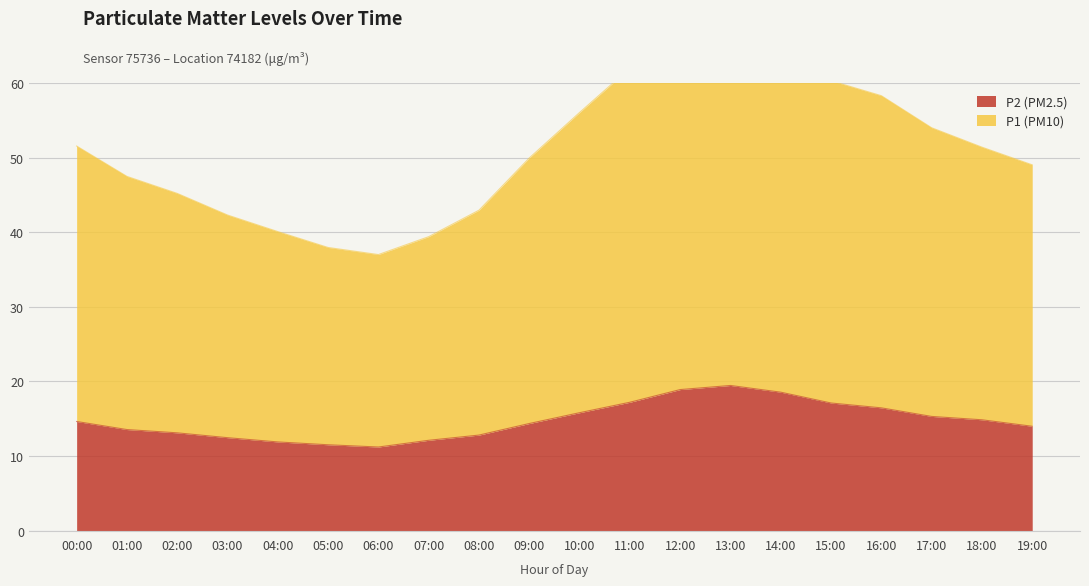

What are all the series names shown in the legend?

P1, P2